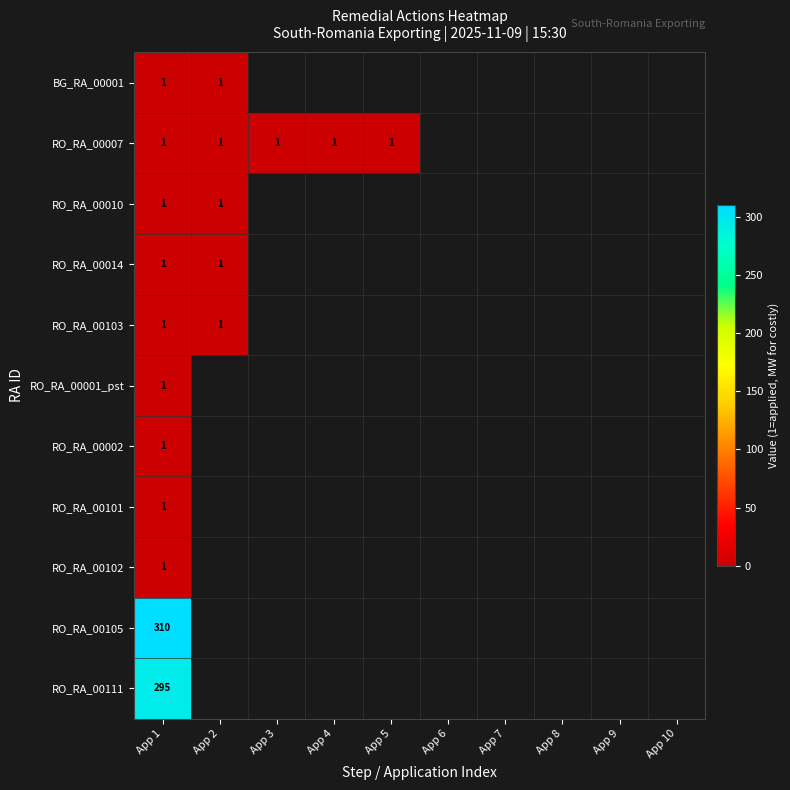

How many distinct data groups are displayed?

11